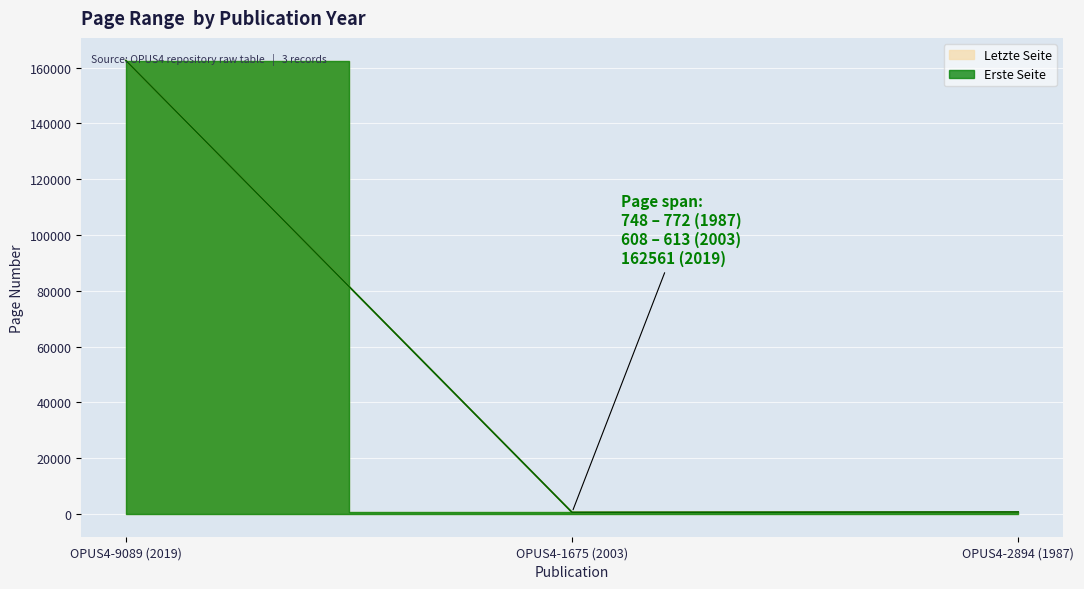

Rank the series at OPUS4-2894 (1987) from highest to lowest value.

Letzte Seite, Erste Seite